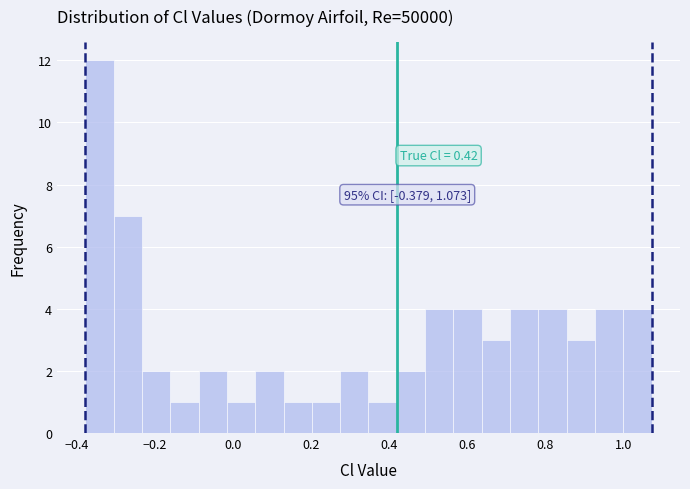

Around what value on the x-axis is the tallest bar? Give the approximate position of its centre, as read against the axis.

-0.34